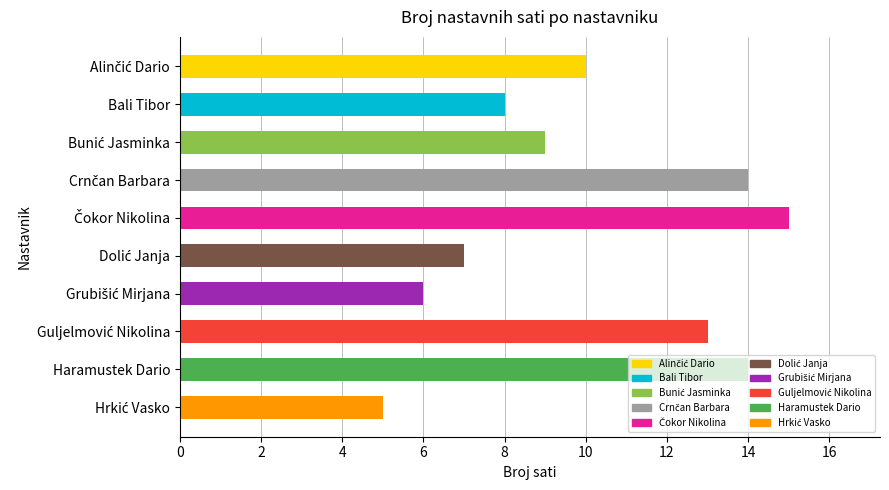

What is the smallest value displayed?

5